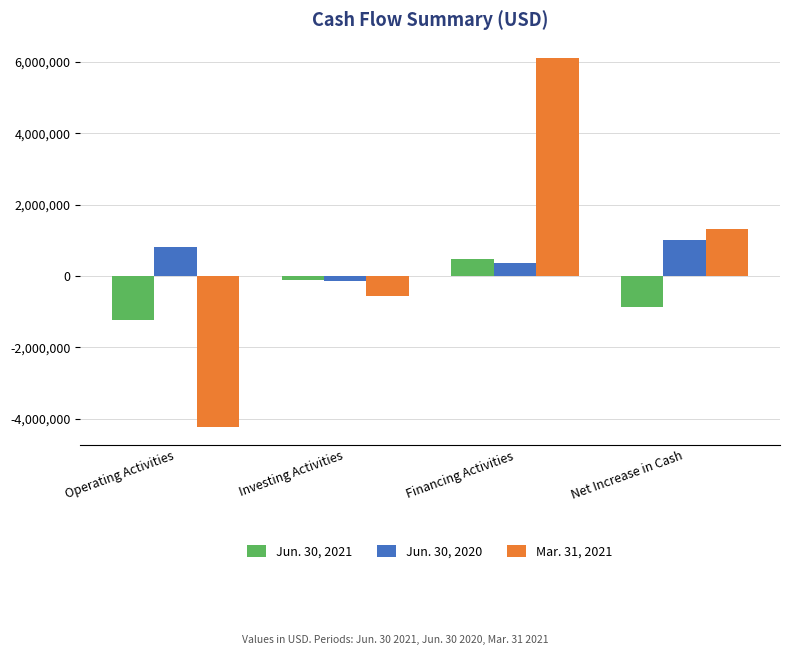

Are the bars horizontal?

No